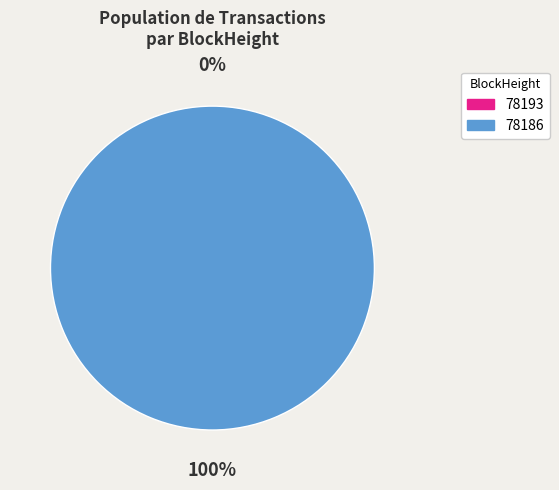

Rank the categories by value from lowest to highest.

78193, 78186